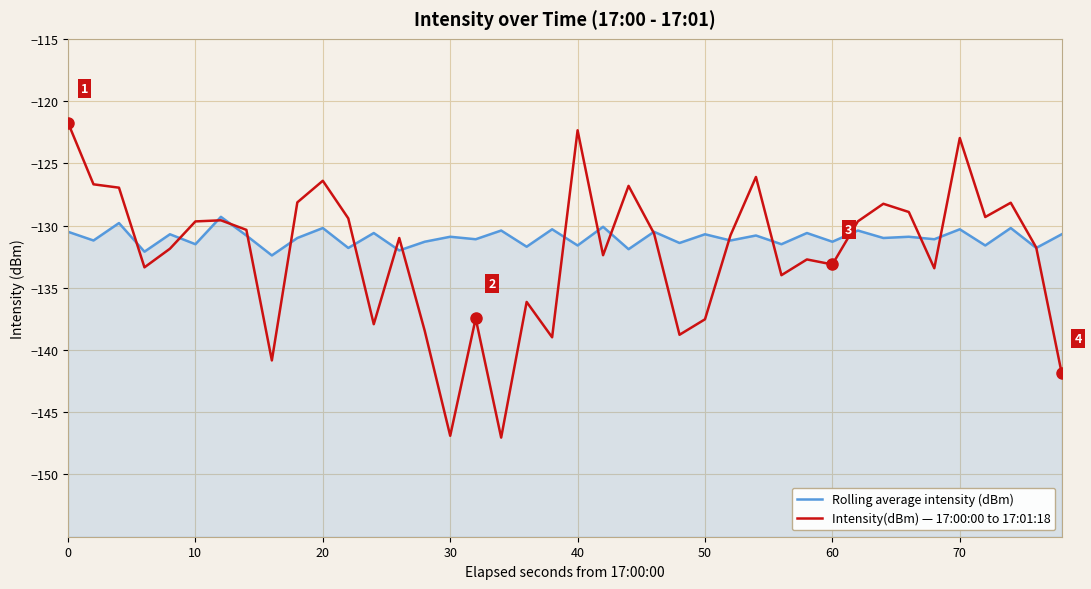

What is the difference between the maximum and minimum values in the Rolling average intensity (dBm) series?

3.1